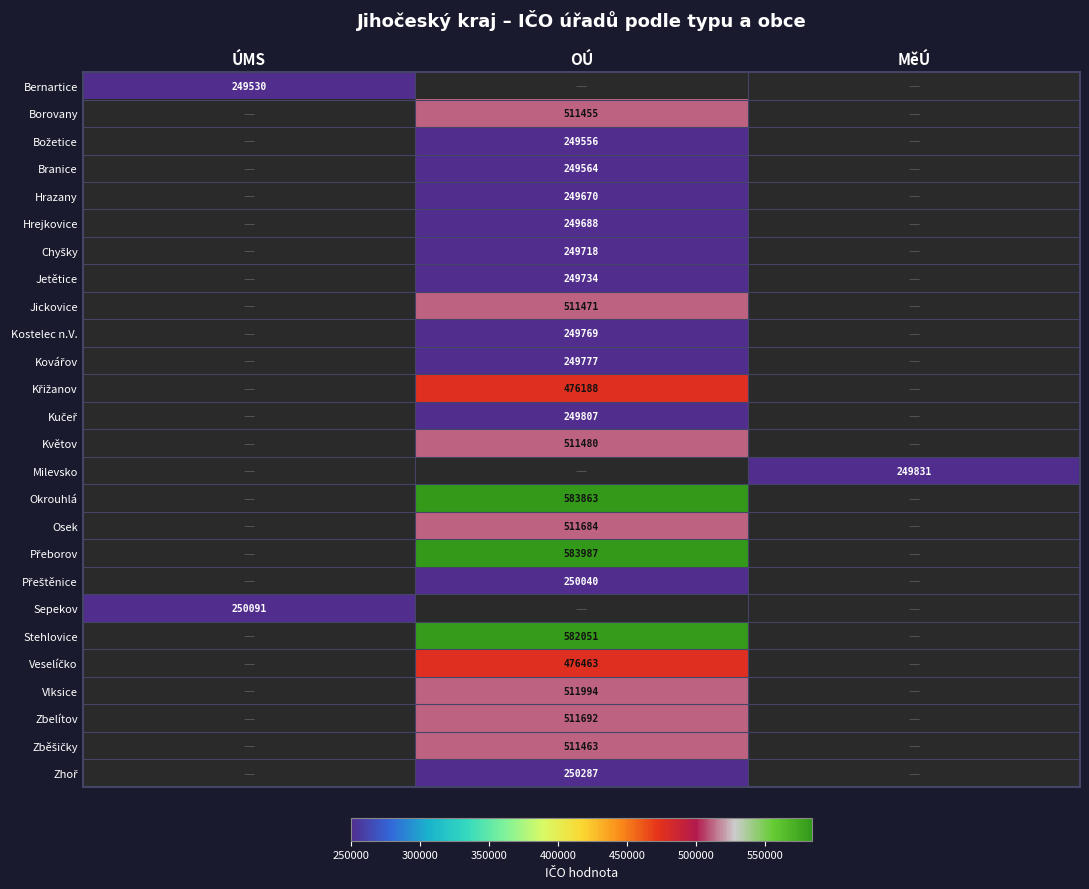

Which has a higher value, ÚMS or MěÚ?

MěÚ